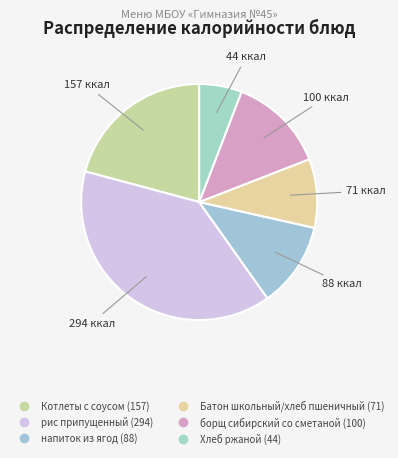

Does any single category account for the majority?

No